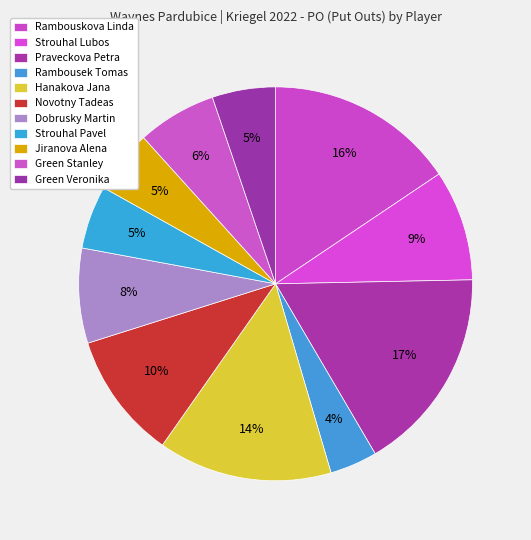

Count the number of slices in the pie.

11